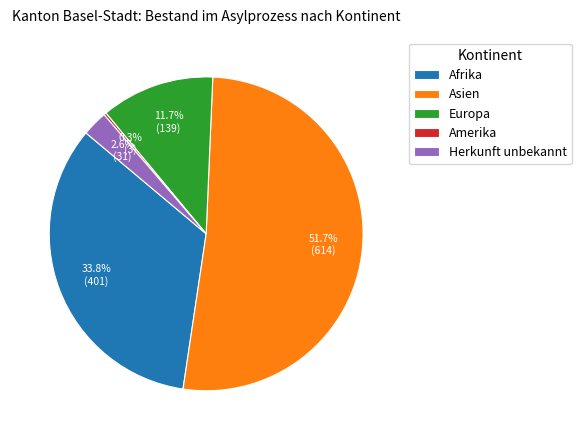

How much of the chart is everything except Afrika?

66.2%